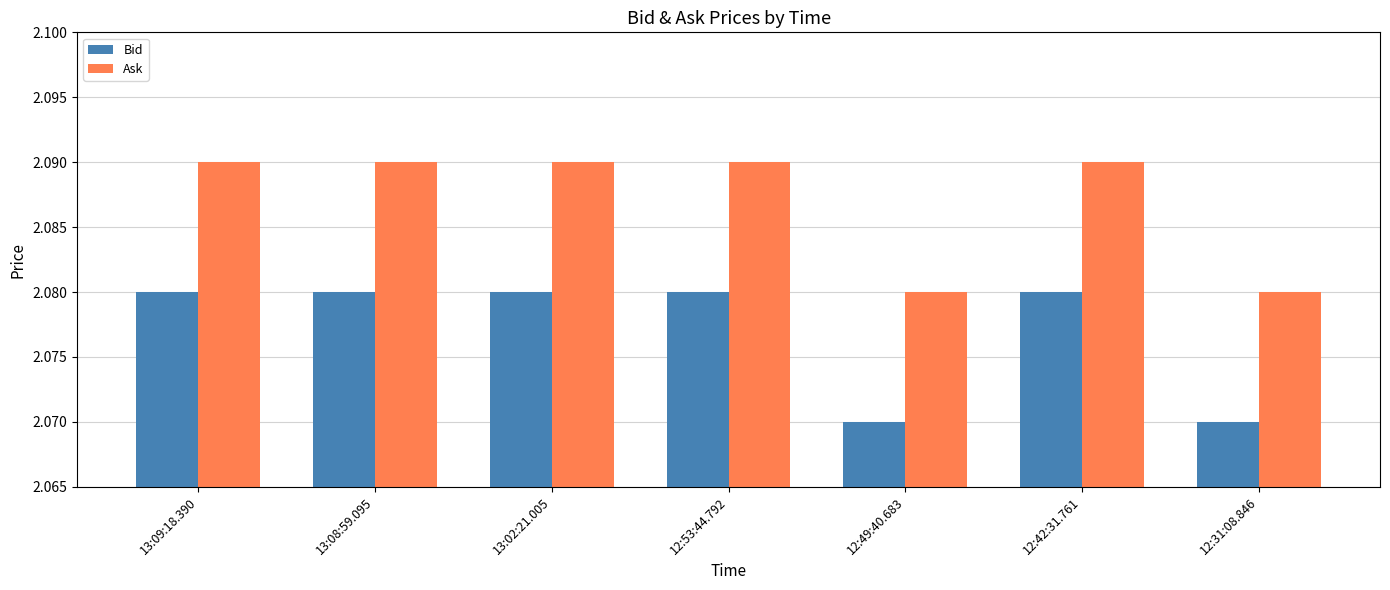

The value of Bid at 13:02:21.005 is 3.6. True or false?

False